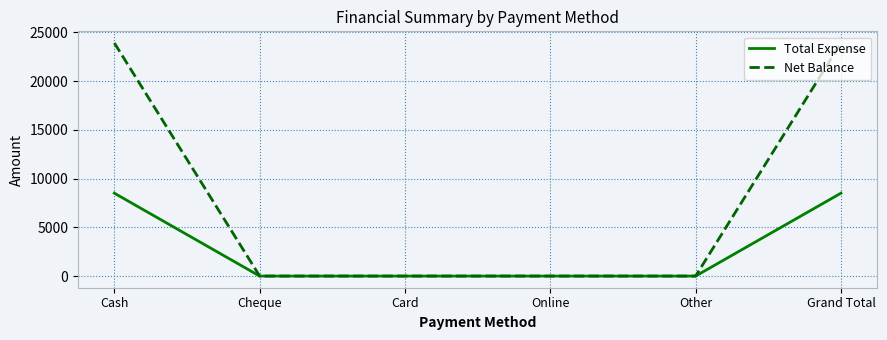

How many lines are shown in the chart?

2